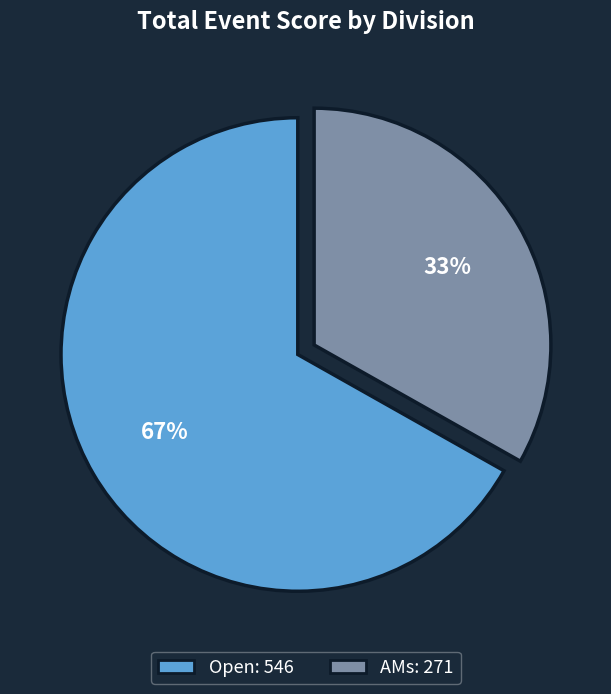

Is there any slice that represents more than half of the pie?

Yes